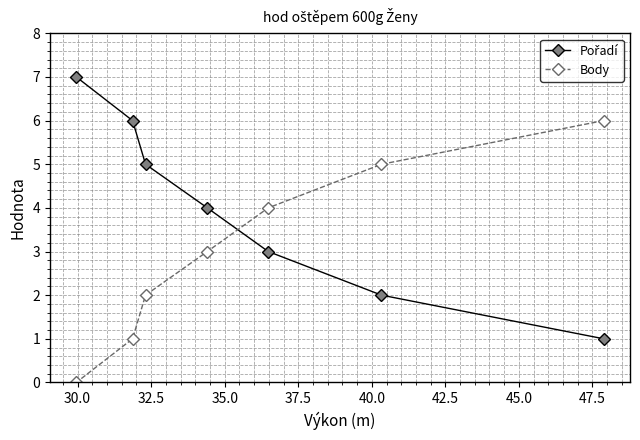

What is the maximum value for Body?

6